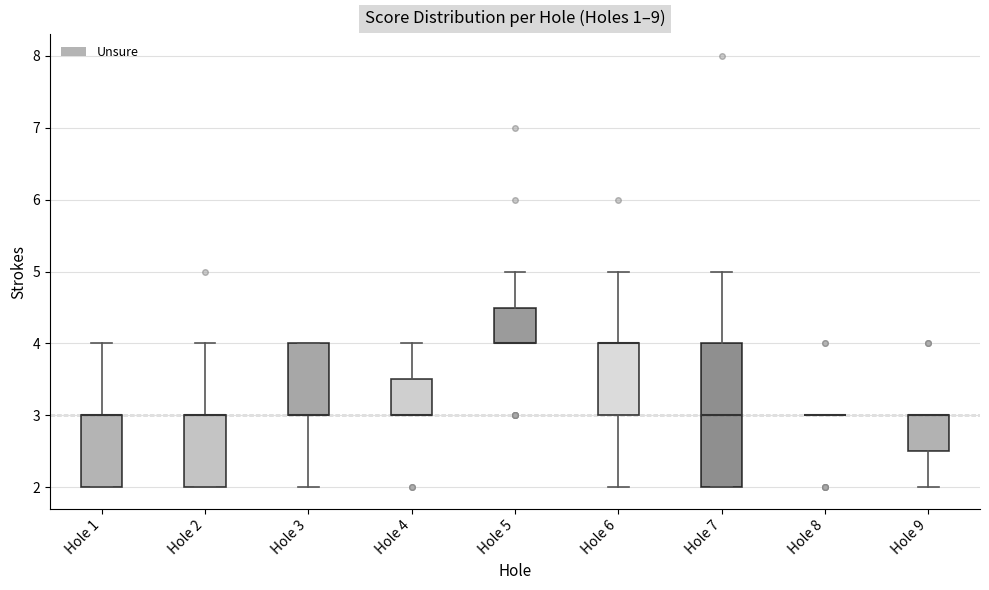

Reading left to right, read every box against the y-axis: the position of its median line, the range the box covers, and the ends of its whiskers. The values are not printed on the chart, so give them approximately, as read against the axis.

Hole 1: median 3.0 (drawn on the box's upper edge), box 2.0 to 3.0, whiskers 2.0 to 4.0
Hole 2: median 3.0 (drawn on the box's upper edge), box 2.0 to 3.0, whiskers 2.0 to 4.0
Hole 3: median 3.0 (drawn on the box's lower edge), box 3.0 to 4.0, whiskers 2.0 to 4.0
Hole 4: median 3.0 (drawn on the box's lower edge), box 3.0 to 3.5, whiskers 3.0 to 4.0
Hole 5: median 4.0 (drawn on the box's lower edge), box 4.0 to 4.5, whiskers 4.0 to 5.0
Hole 6: median 4.0 (drawn on the box's upper edge), box 3.0 to 4.0, whiskers 2.0 to 5.0
Hole 7: median 3.0, box 2.0 to 4.0, whiskers 2.0 to 5.0
Hole 8: box collapsed to a line at 3.0, whiskers 3.0 to 3.0
Hole 9: median 3.0 (drawn on the box's upper edge), box 2.5 to 3.0, whiskers 2.0 to 3.0